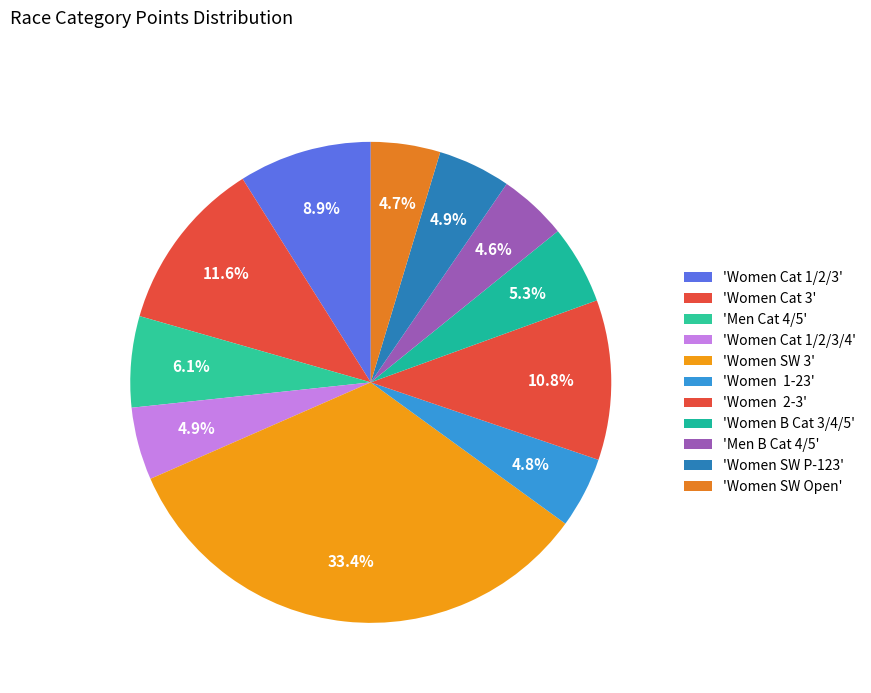

Count the number of slices in the pie.

11